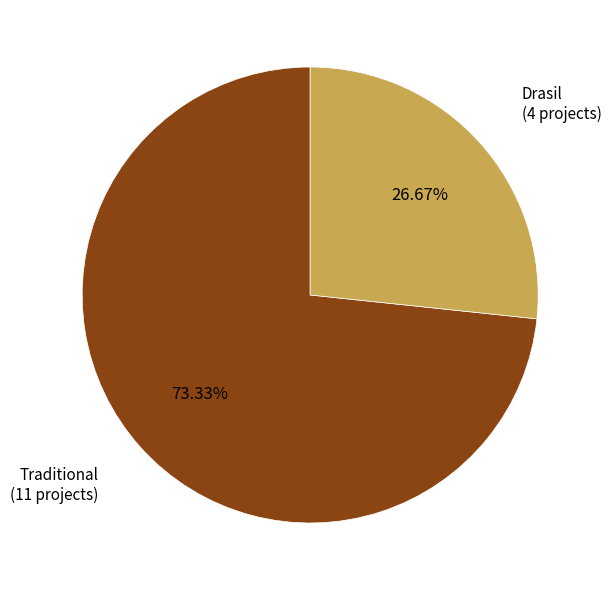

How many slices are in this pie chart?

2